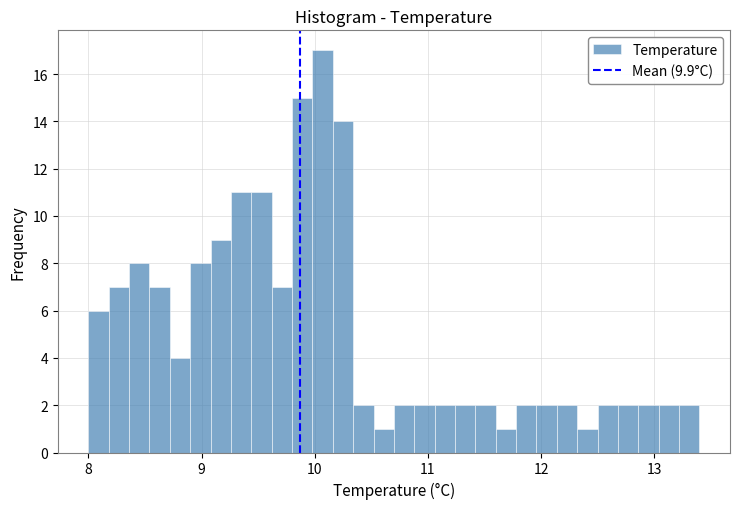

Read against the x-axis, roughly where is the centre of the tallest bar?

10.1